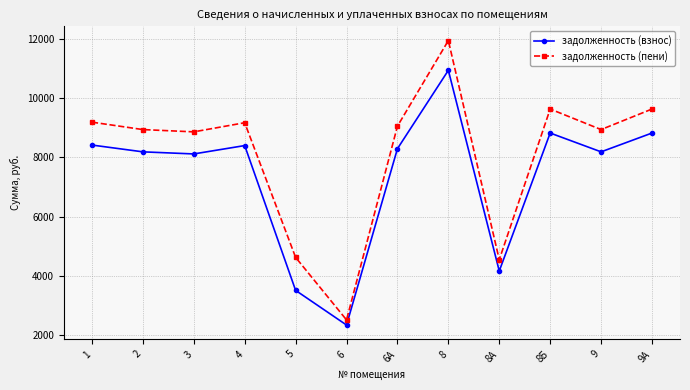

What is the value of the задолженность (взнос) point at the 3rd from the left?

8114.4